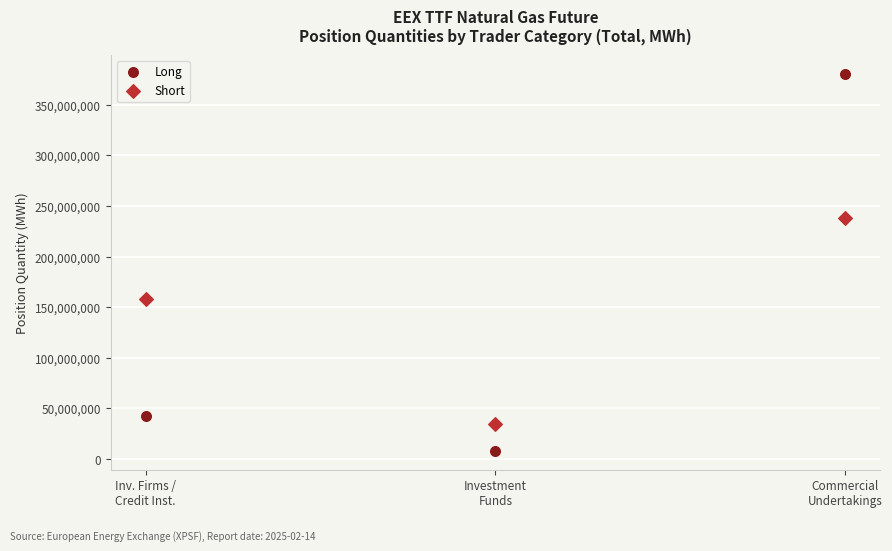

Which series contains the lowest Y value?

Long